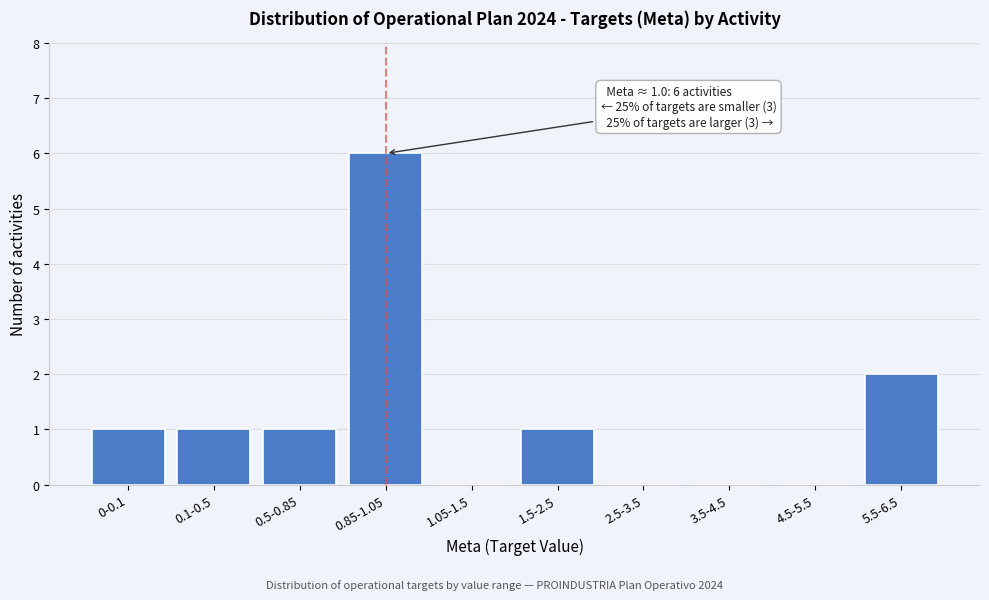

Reading right to left, transcribe all the data shown in this chart.

5.5-6.5=2	4.5-5.5=0	3.5-4.5=0	2.5-3.5=0	1.5-2.5=1	1.05-1.5=0	0.85-1.05=6	0.5-0.85=1	0.1-0.5=1	0-0.1=1